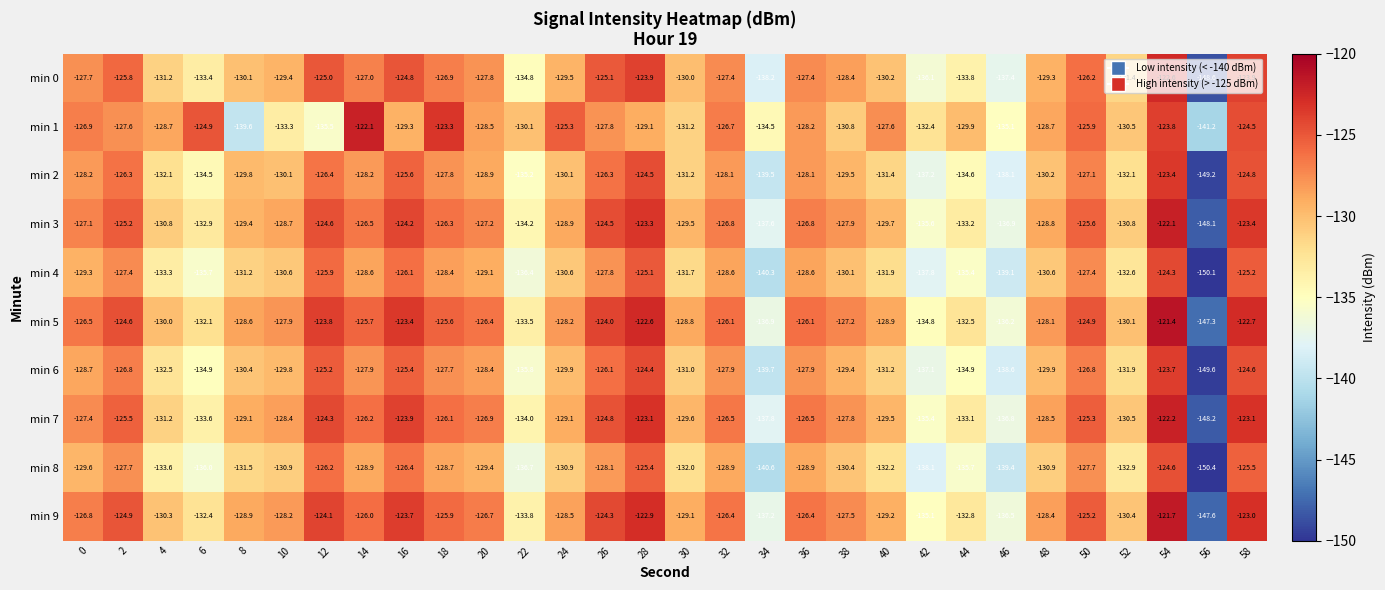

Which series has the largest total across all categories?

min 5